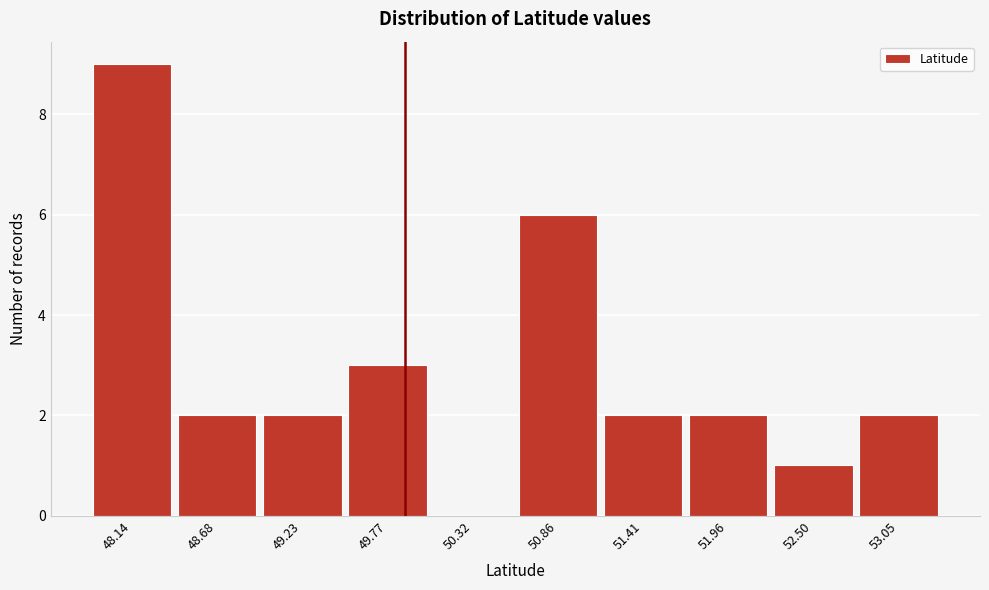

Reading left to right, list all the values displayed in this chart.

48.14=9	48.68=2	49.23=2	49.77=3	50.32=0	50.86=6	51.41=2	51.96=2	52.50=1	53.05=2